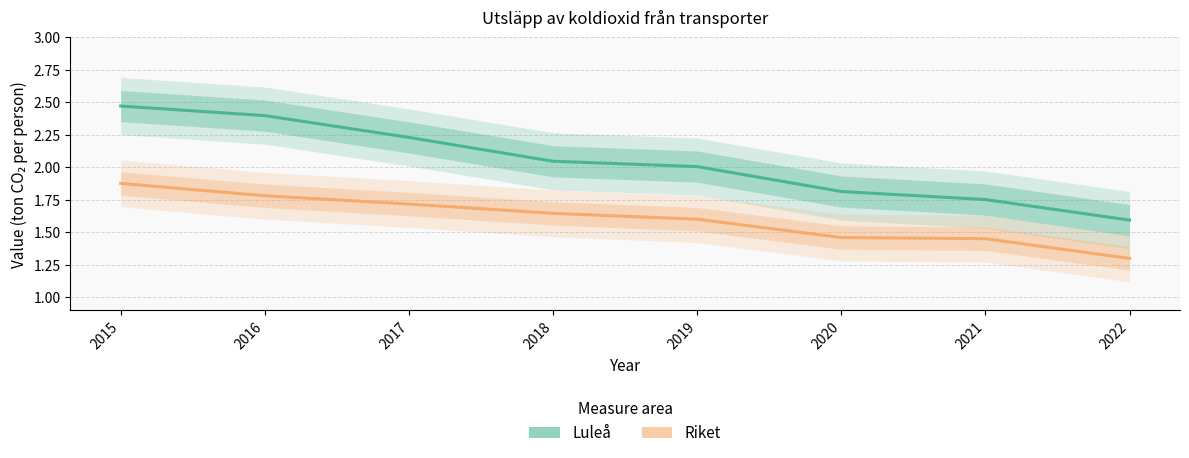

What are all the series names shown in the legend?

Luleå, Riket